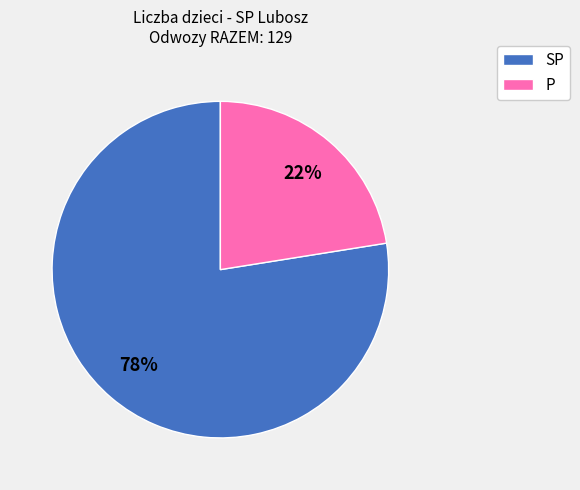

To the nearest percent, what is the average slice percentage?

50%